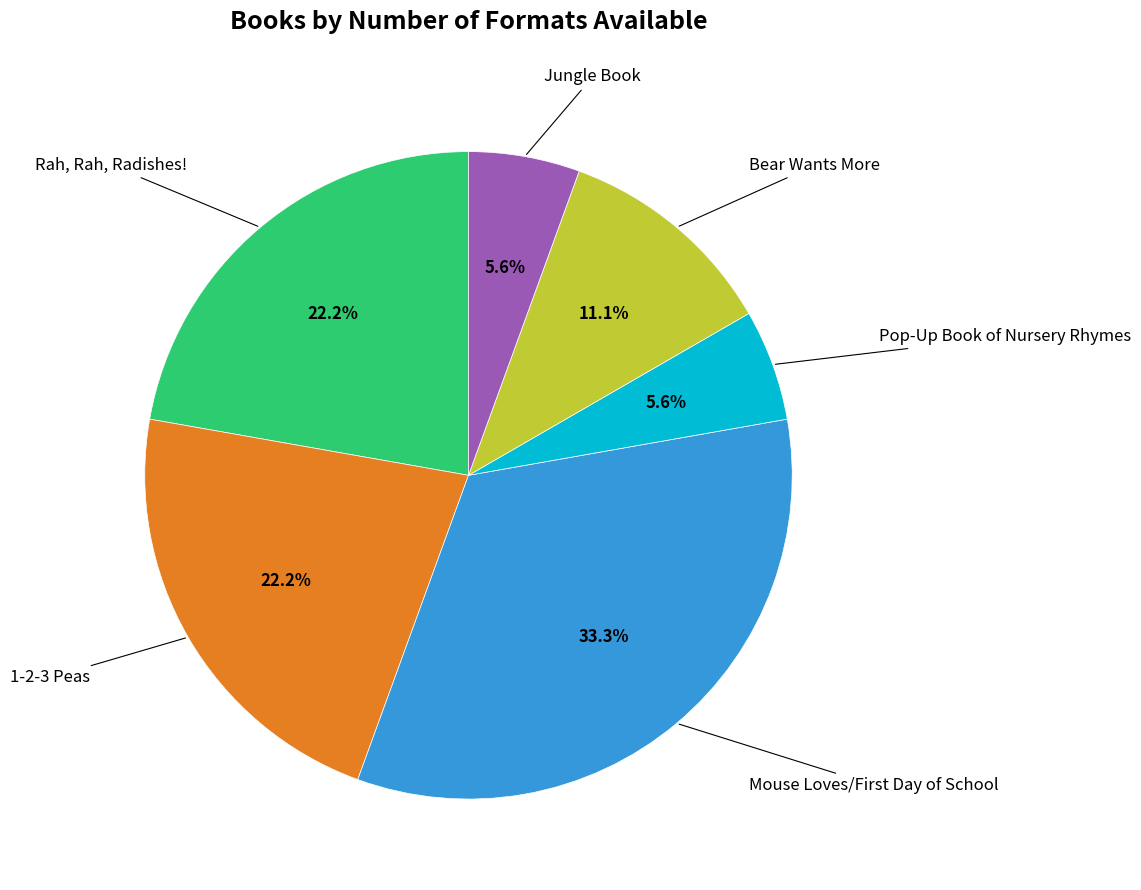

How many slices are in this pie chart?

6